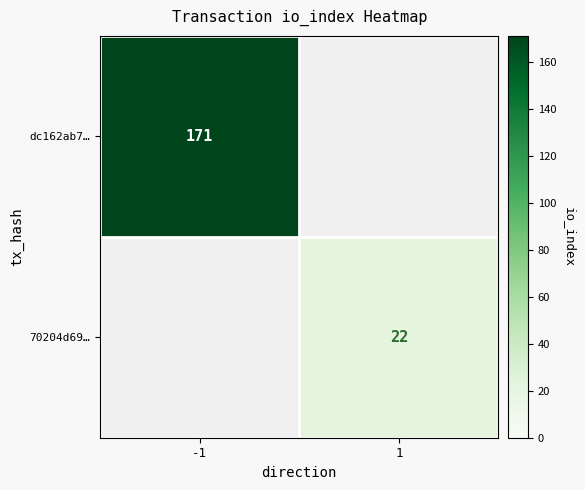

How many series are shown in this chart?

2